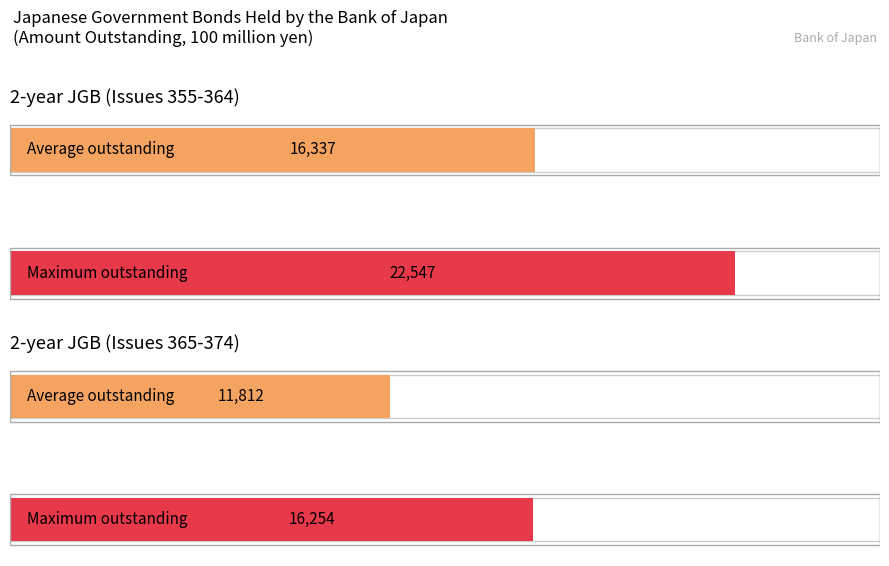

What is the approximate value of Issue Number at 2-year JGB #355?

355